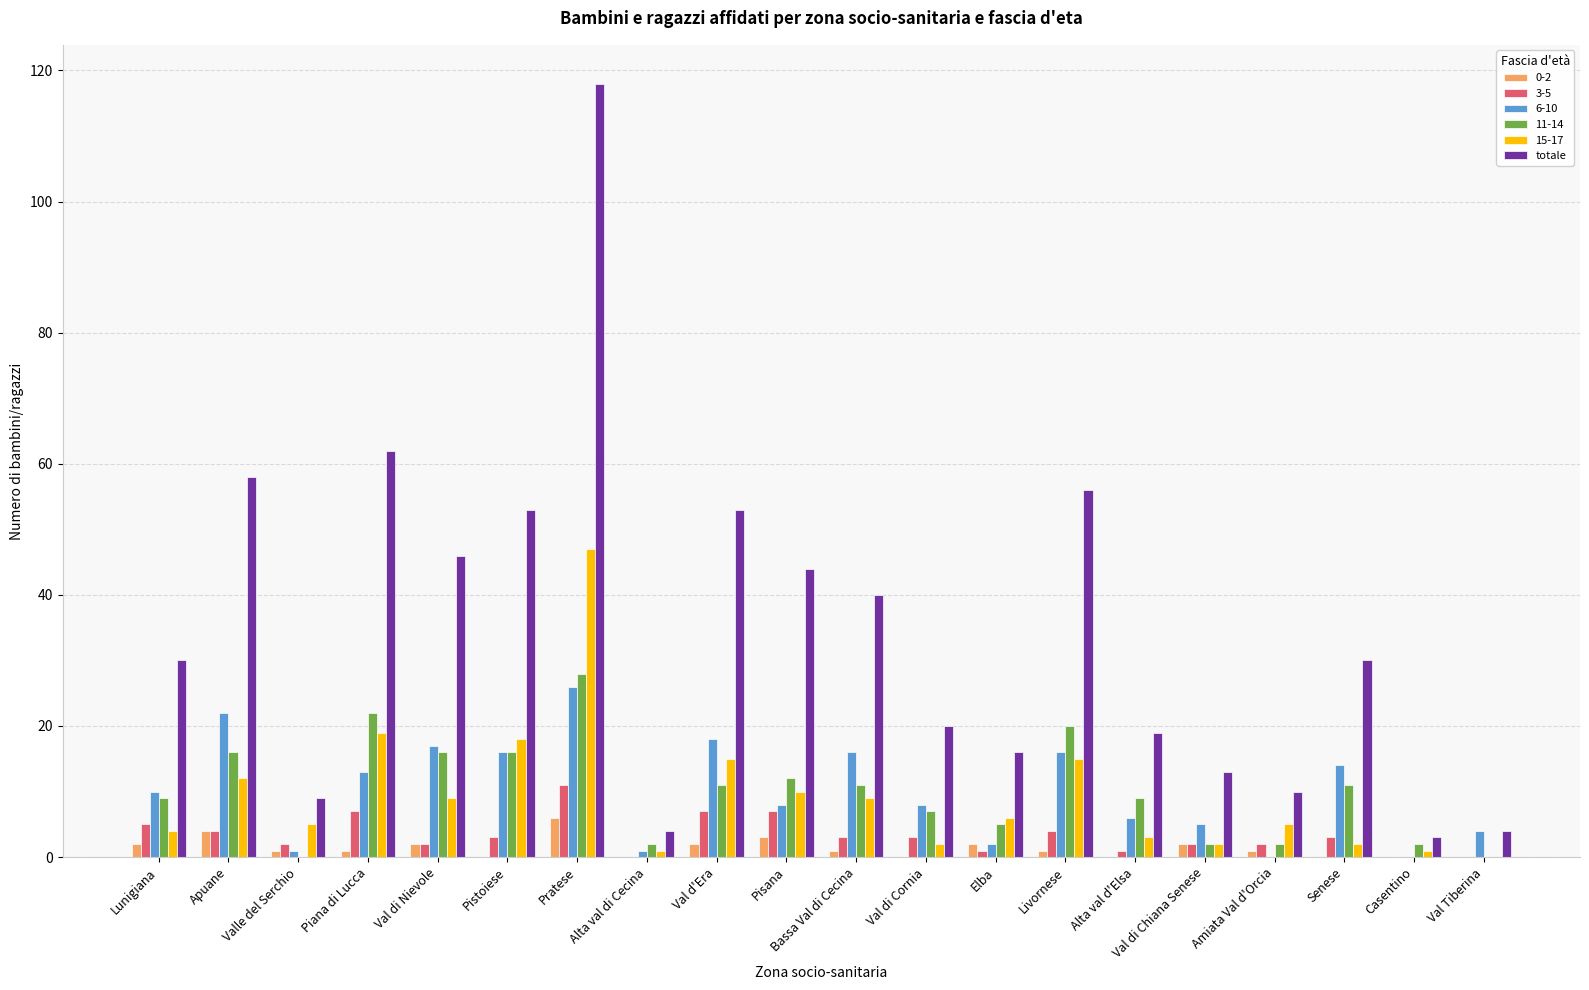

Between Lunigiana and Val d'Era, which series saw the biggest shift?

totale